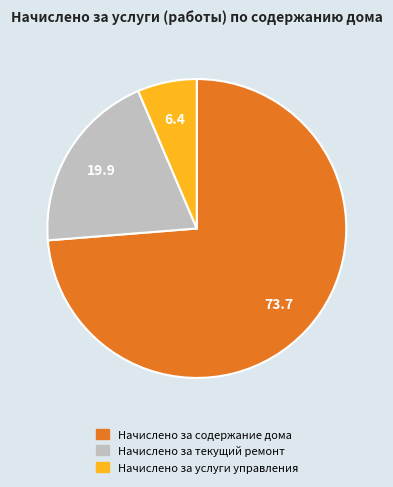

Is it true that Начислено за содержание дома is 74% of the pie?

True